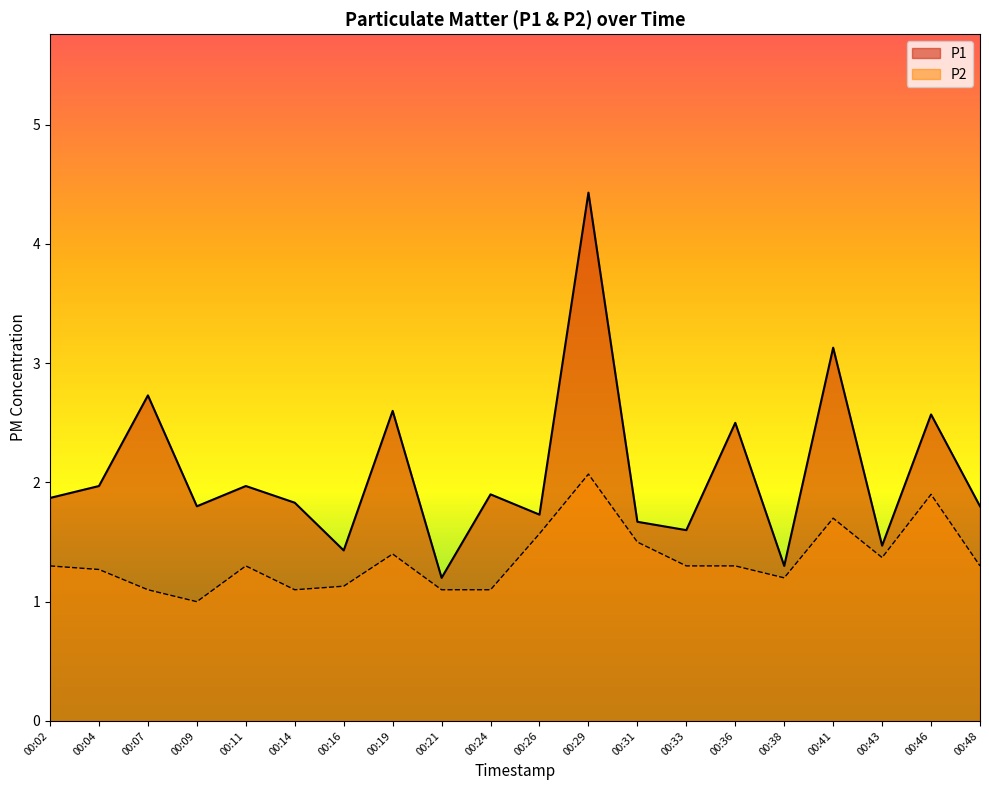

What is the difference between the second highest and second lowest values in the P2 series?

0.8